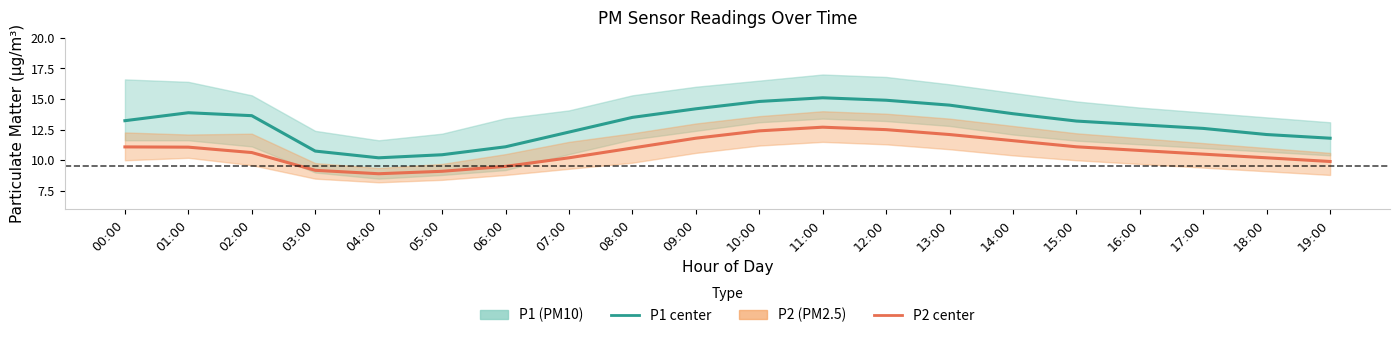

What is the difference between the highest and lowest values at 19:00?

1.9